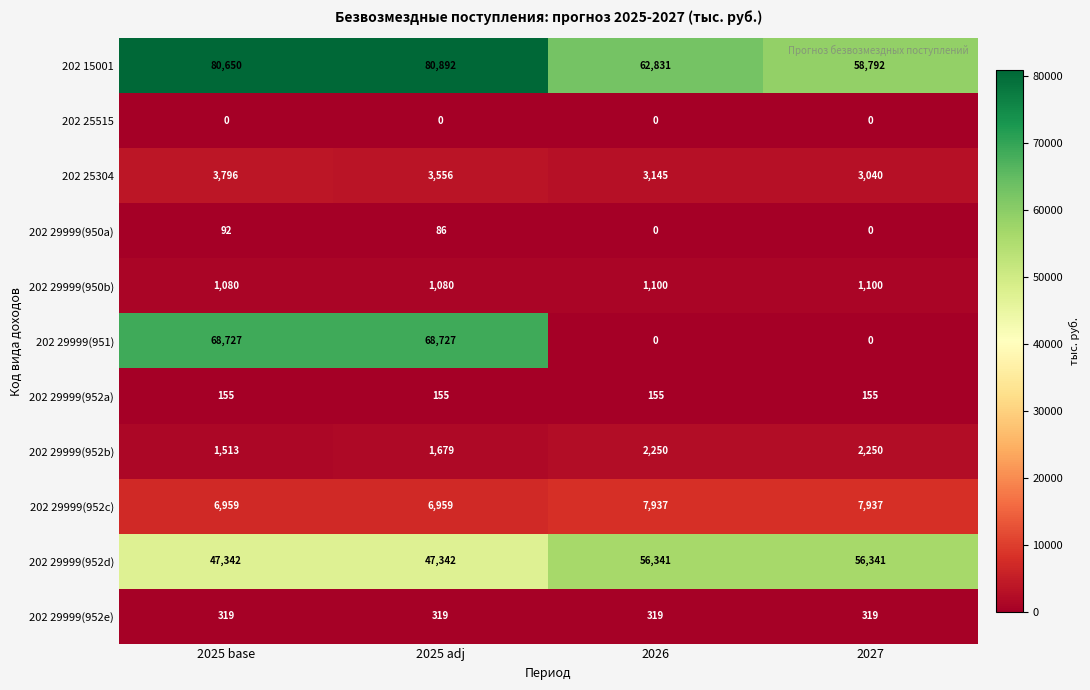

At which category is the sum across all series the highest?

2025 adj